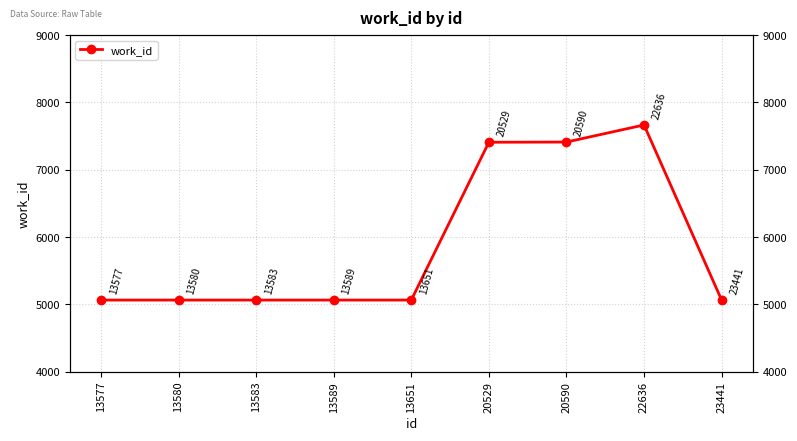

How many data points are above 5063?

3